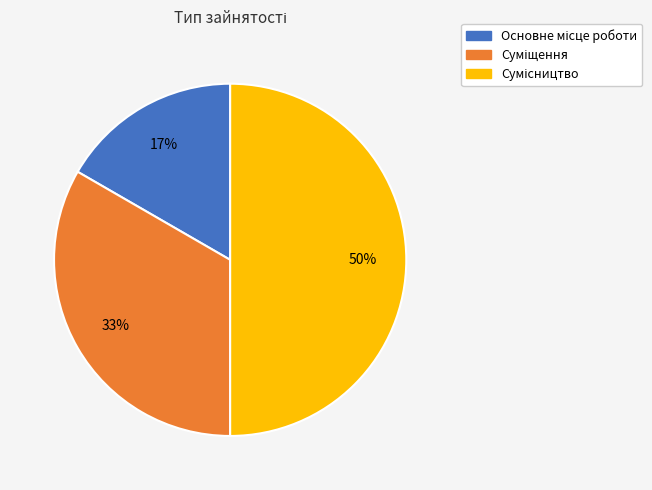

To the nearest percent, what is the difference between the largest and smallest slice percentages?

33%